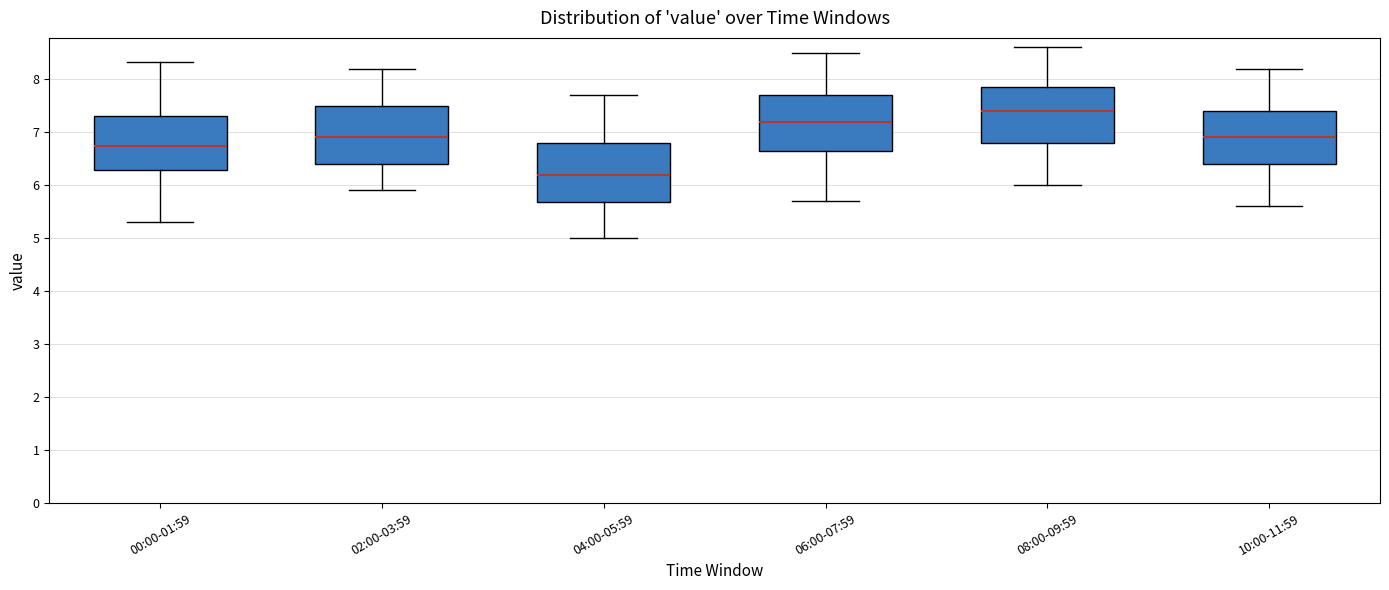

Which box's median line is the highest?

08:00-09:59